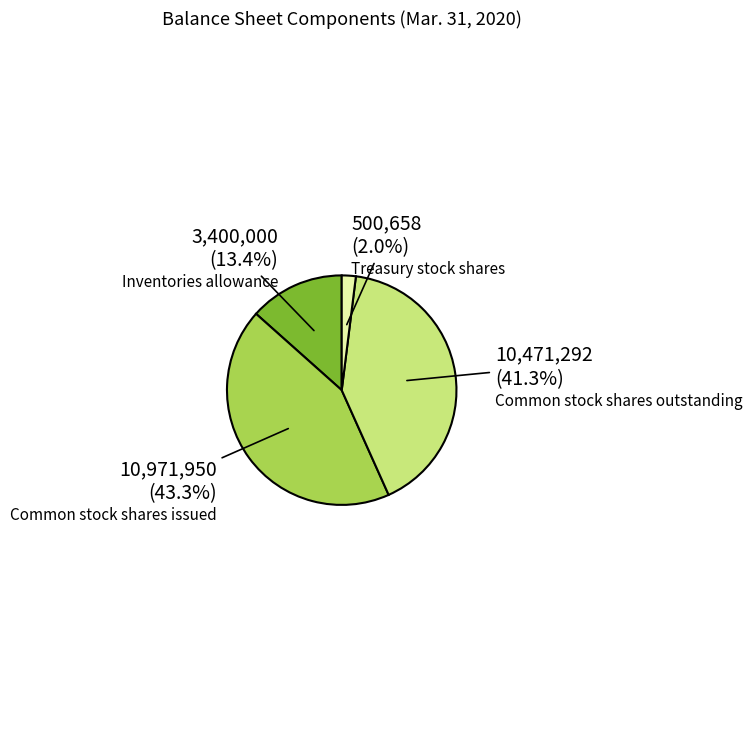

True or false: Common stock shares outstanding accounts for 41% of the total.

True